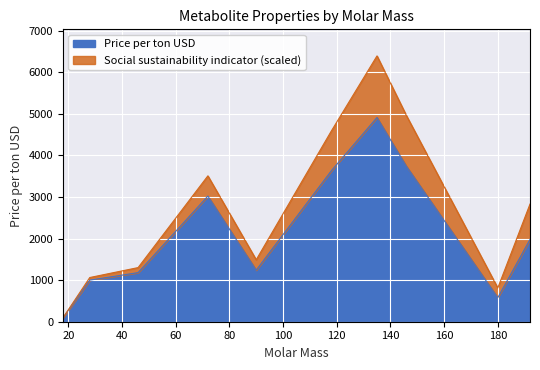

True or false: Social sustainability indicator 1e-4 and Price per ton USD intersect in this chart.

False